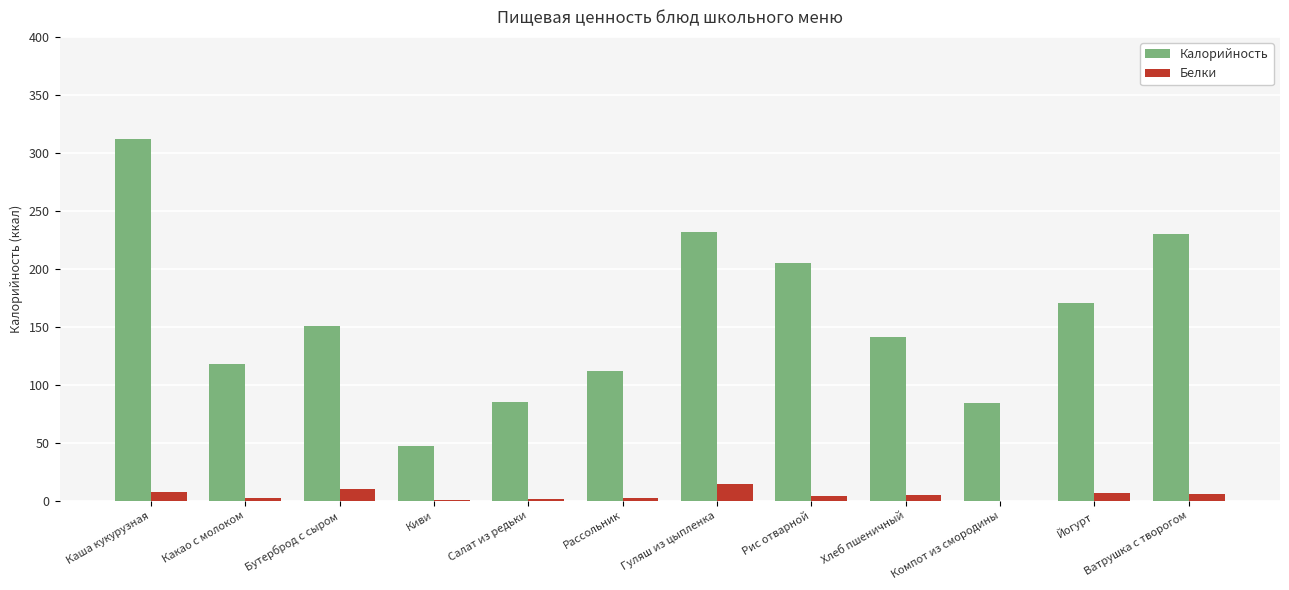

What is the total value across all series at Киви?

47.8